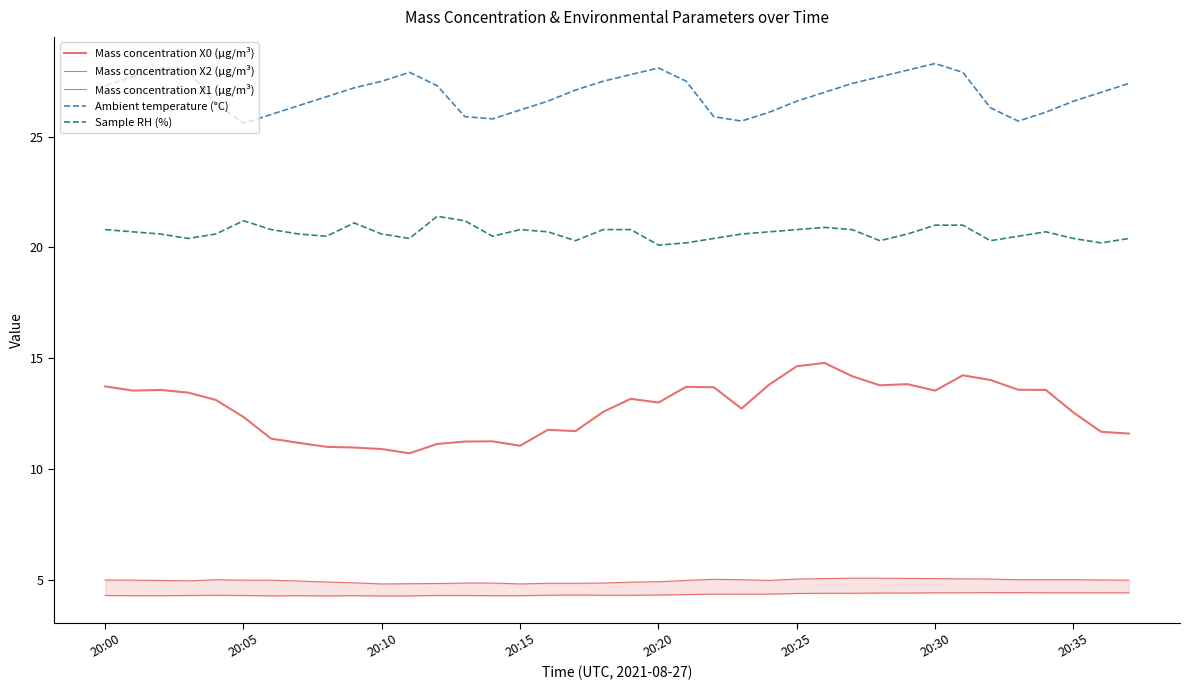

Does the chart display data point markers on the line(s)?

No